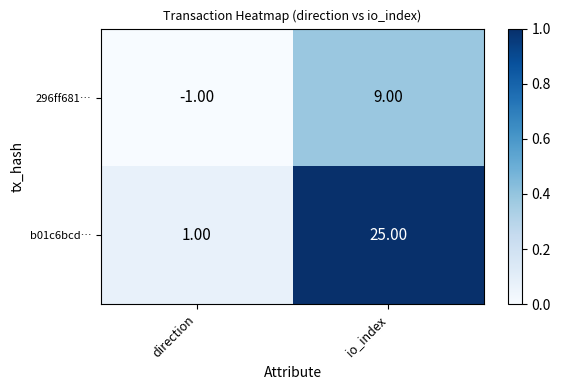

How many negative values does the 296ff681… series have?

1